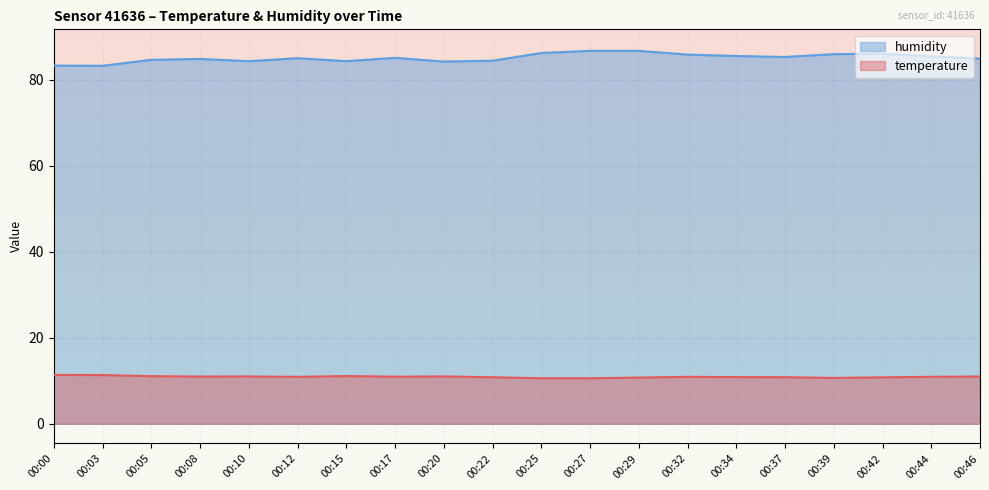

Which series has the largest range (max minus min)?

humidity